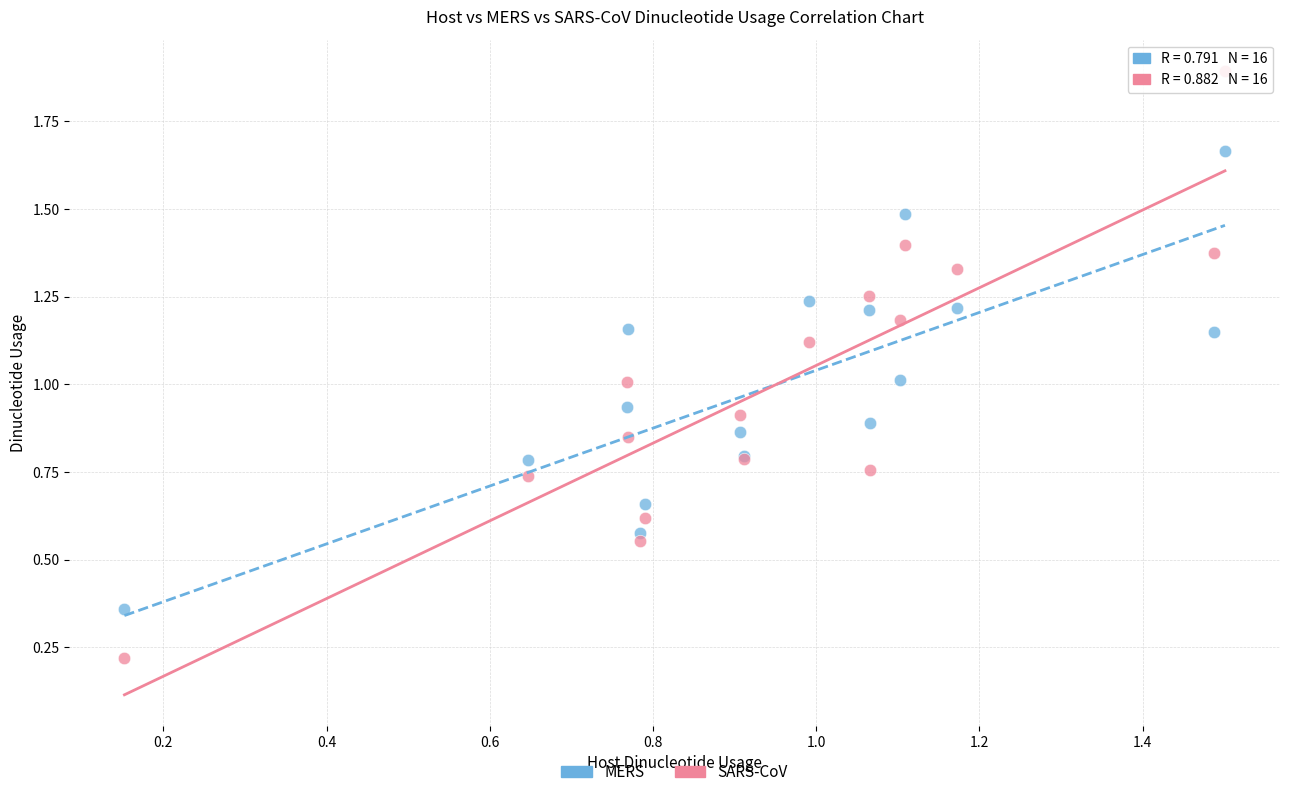

Which series contains the lowest Y value?

SARS-CoV